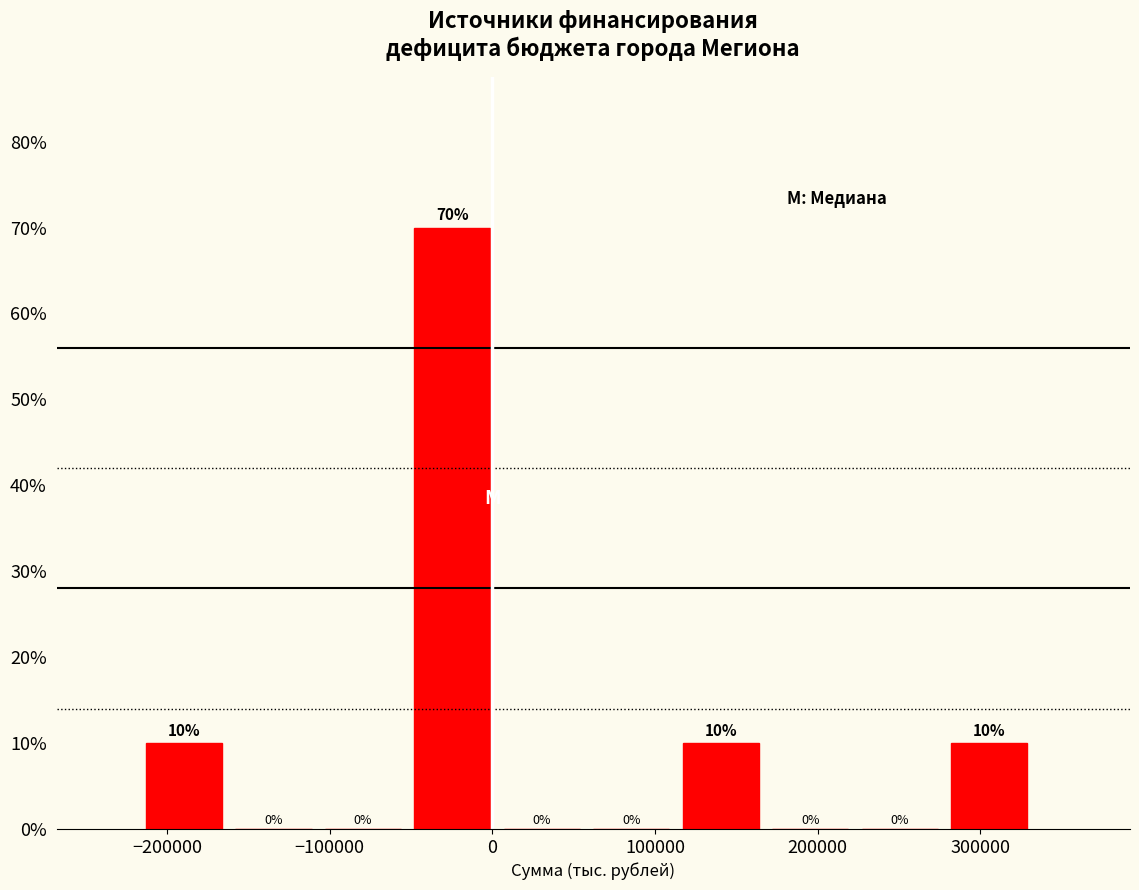

Reading left to right, transcribe this chart: for each bar, give the range it covers on the x-axis and its height. The bar edges are not printed on the chart, so give them approximately, as read against the axis.

-210000 to -160000: 10
-160000 to -100000: 0
-100000 to -50000: 0
-50000 to 10000: 70
10000 to 60000: 0
60000 to 120000: 0
120000 to 170000: 10
170000 to 230000: 0
230000 to 280000: 0
280000 to 340000: 10